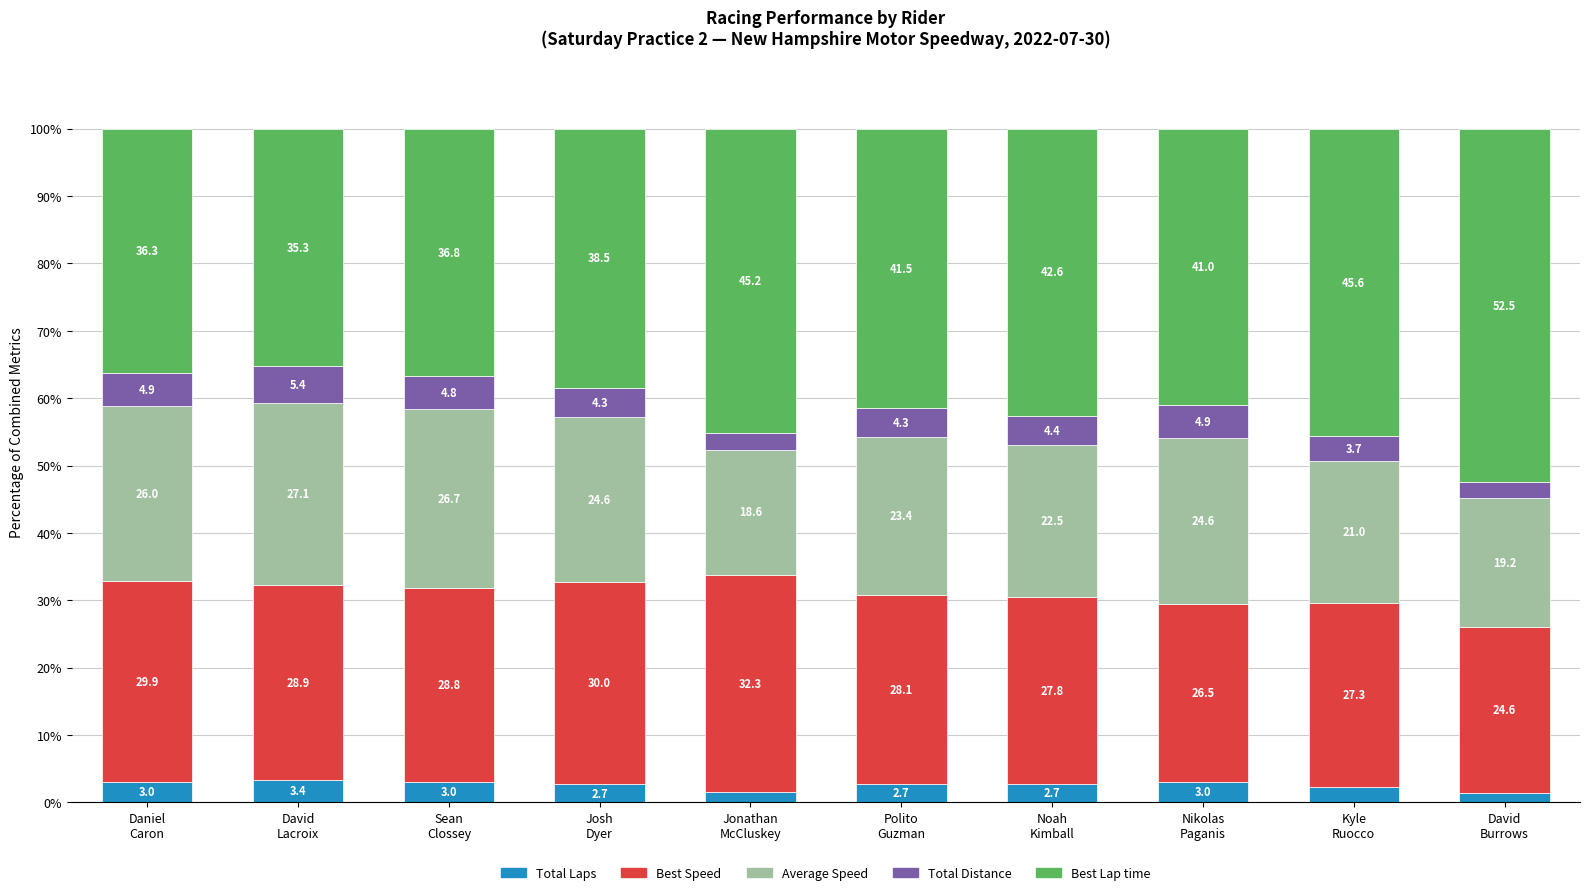

What is the highest value of the Total Laps series?

3.4